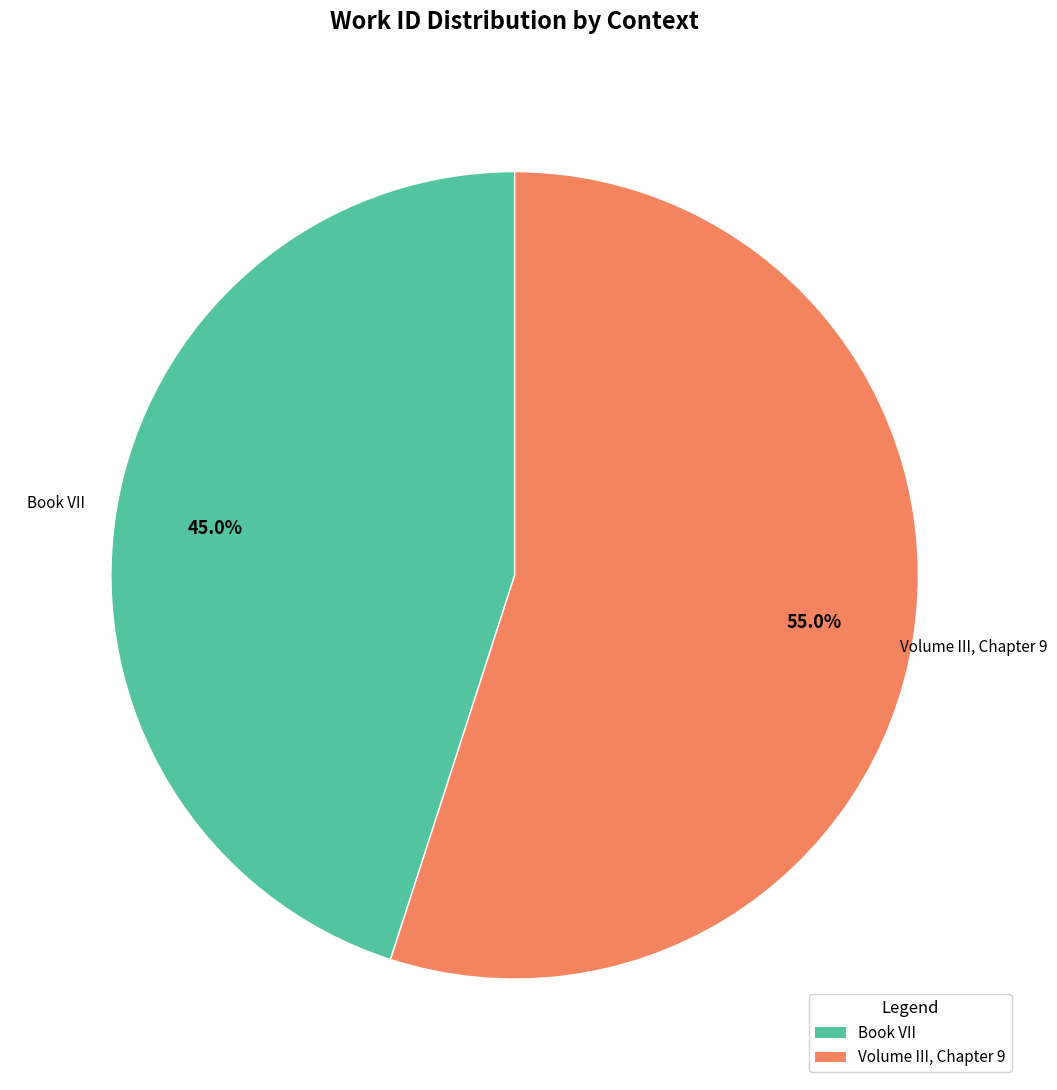

Does Volume III, Chapter 9 account for over 50% of the chart?

Yes